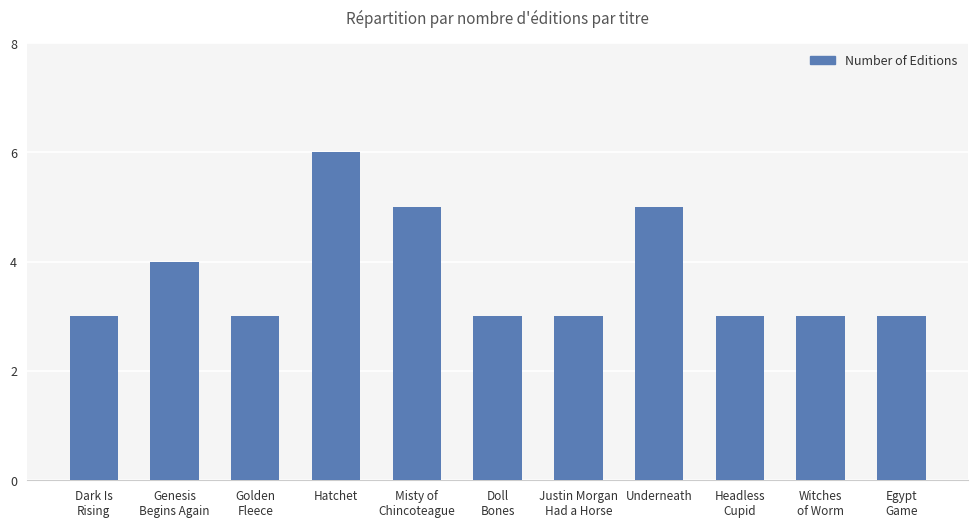

The value at Headless
Cupid is 3. True or false?

True